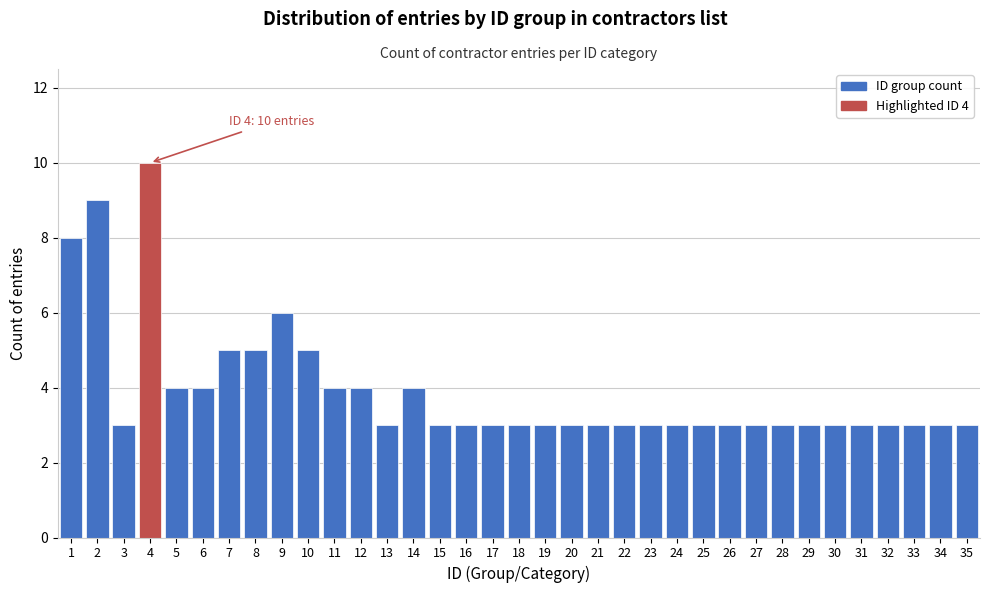

The value at 1 is 3. True or false?

False